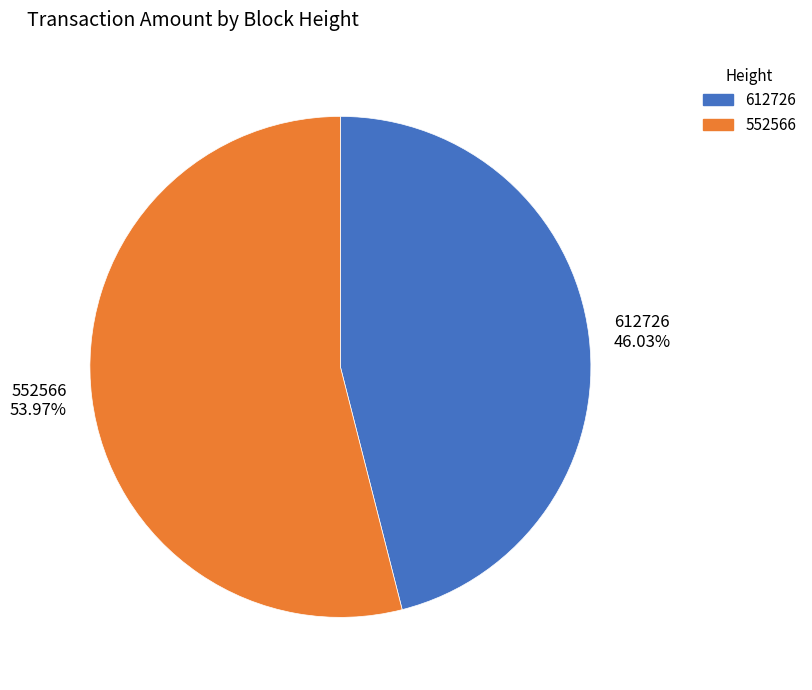

Does 552566 represent more than half of the total?

Yes